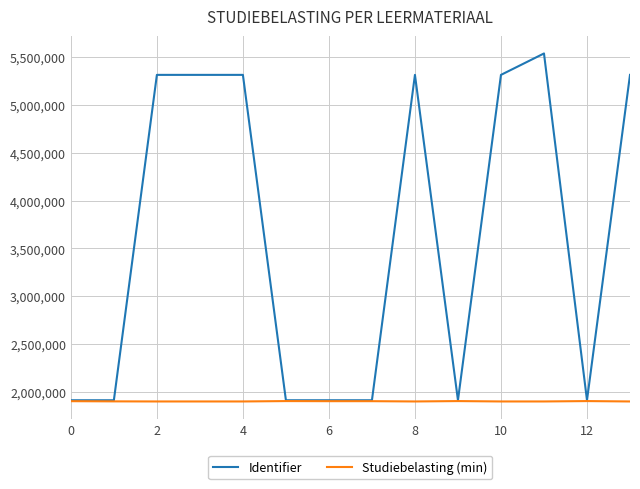

Which series has the largest range (max minus min)?

Identifier